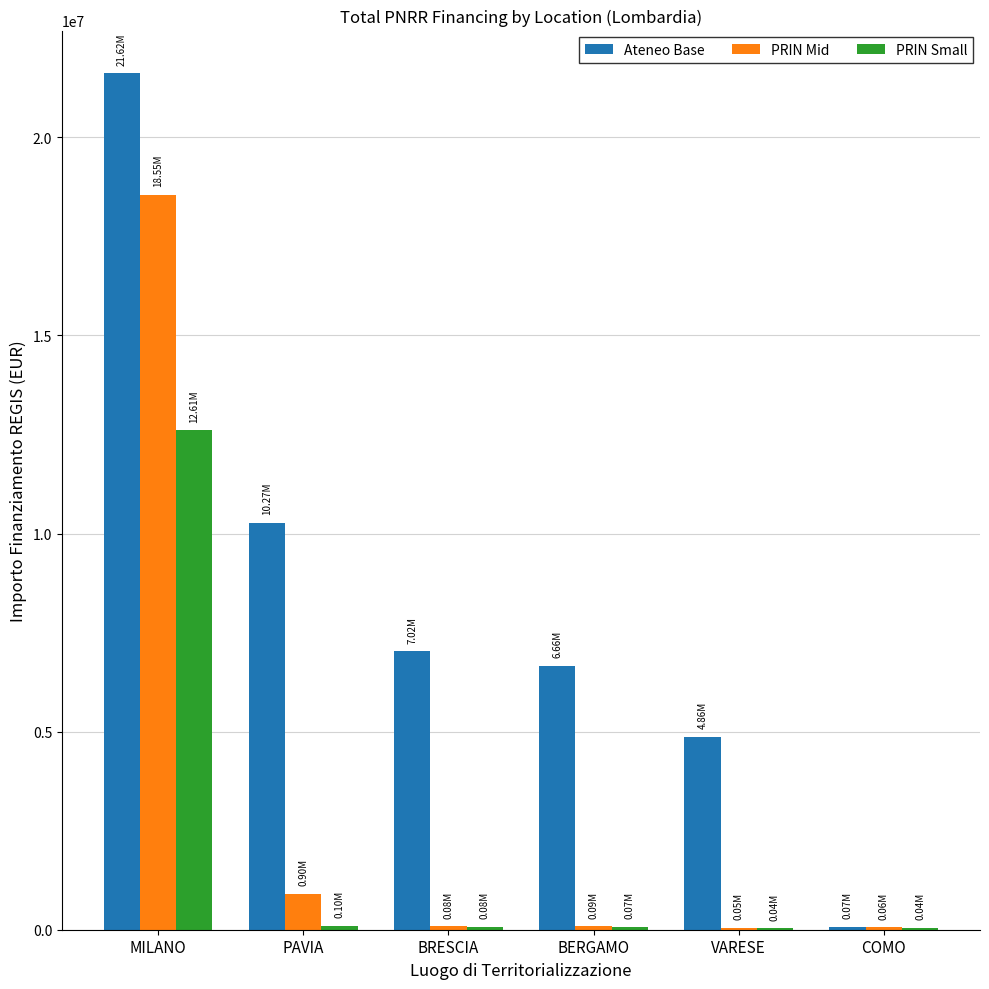

At which category does the chart reach its peak across all series?

MILANO